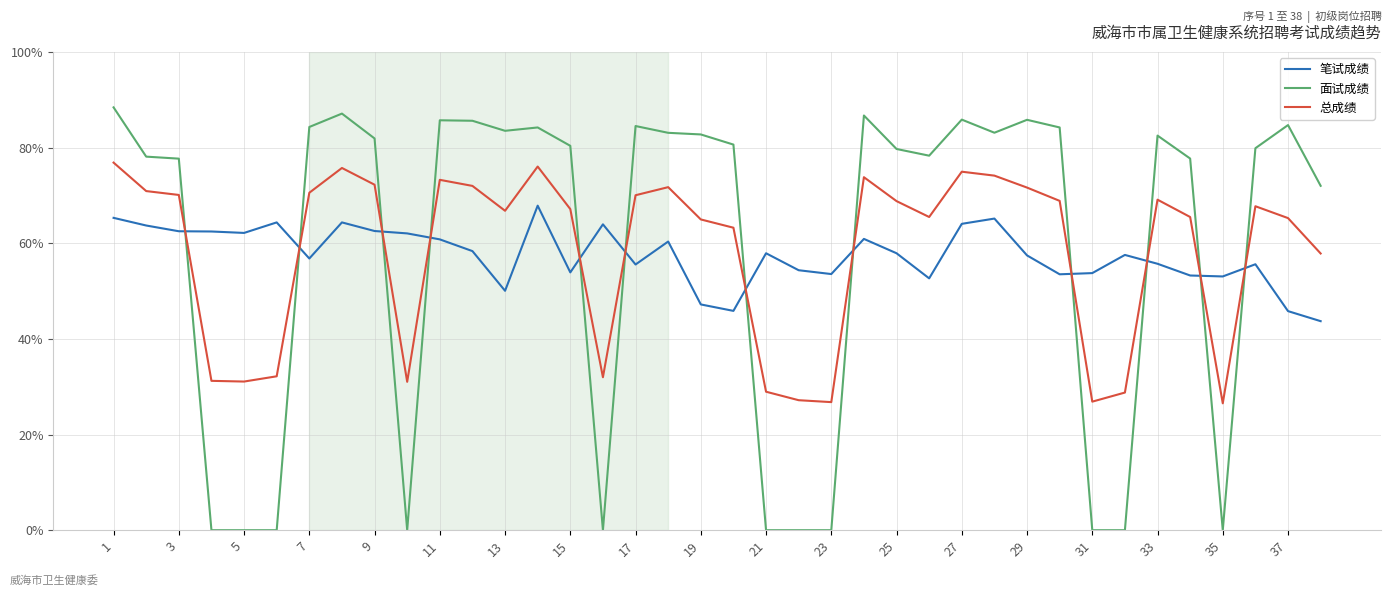

Which series has the widest spread of values?

面试成绩